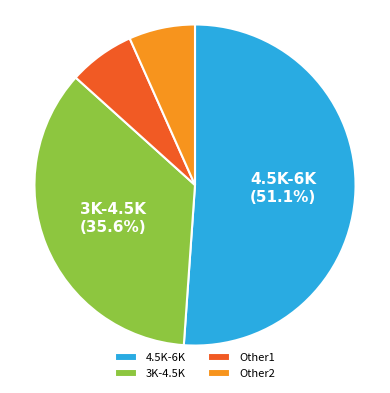

Is there a majority slice in this chart?

Yes